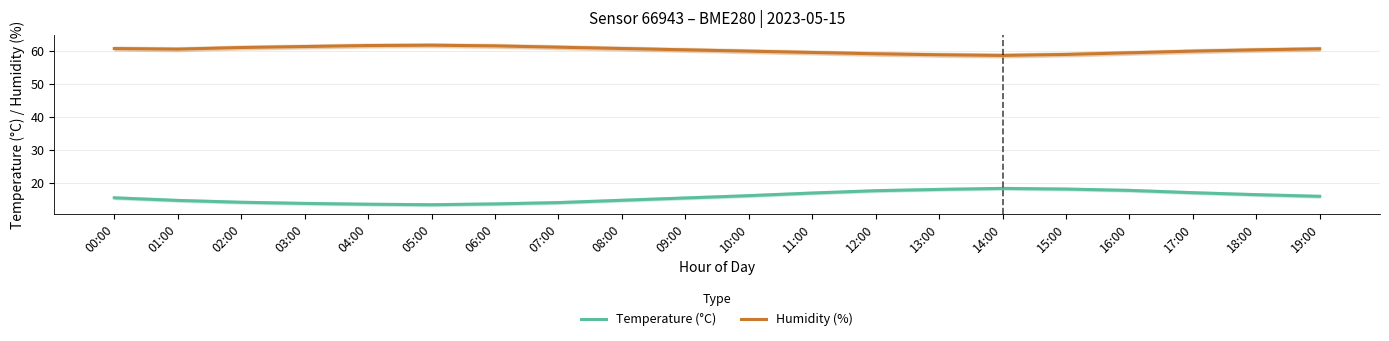

True or false: Temperature (°C) and Humidity (%) intersect in this chart.

False